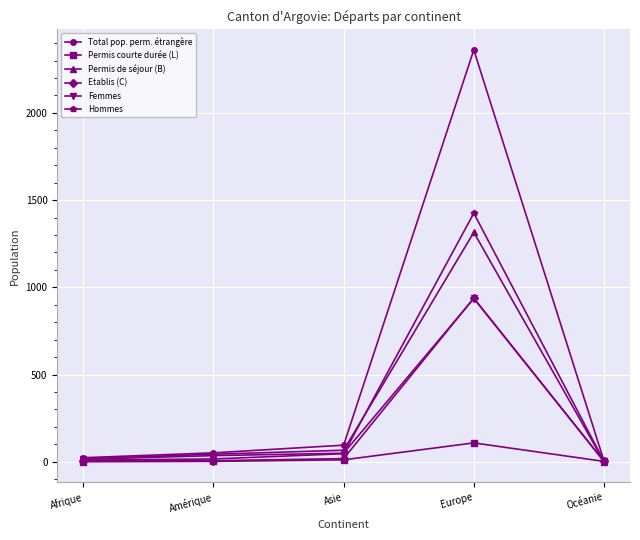

What is the label of the 2nd point from the left?

Amérique